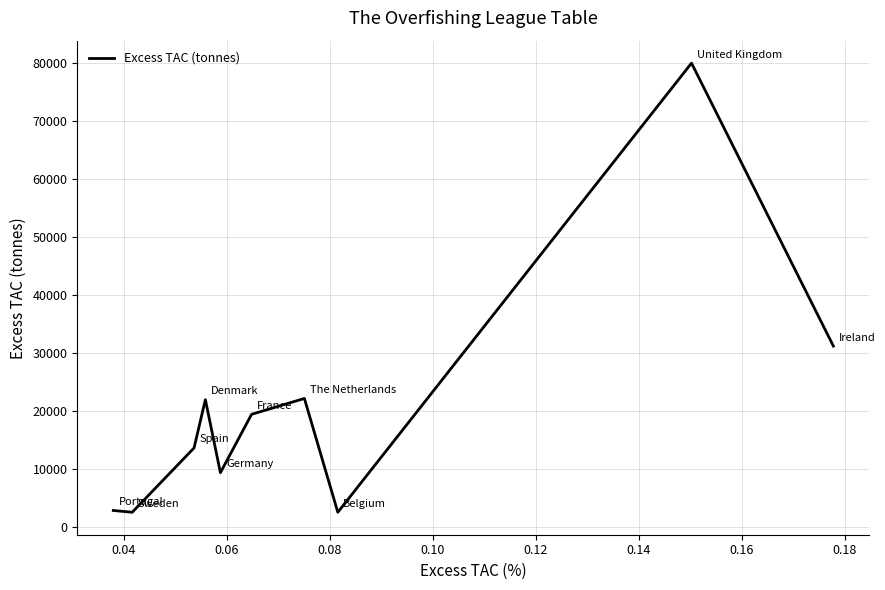

What is the maximum value shown in the chart?

79893.1